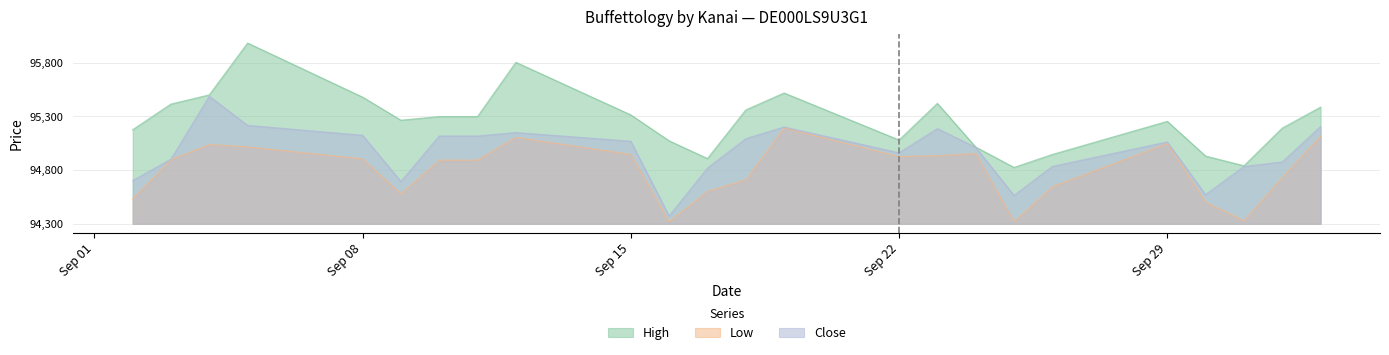

True or false: High and Low cross at least once.

False